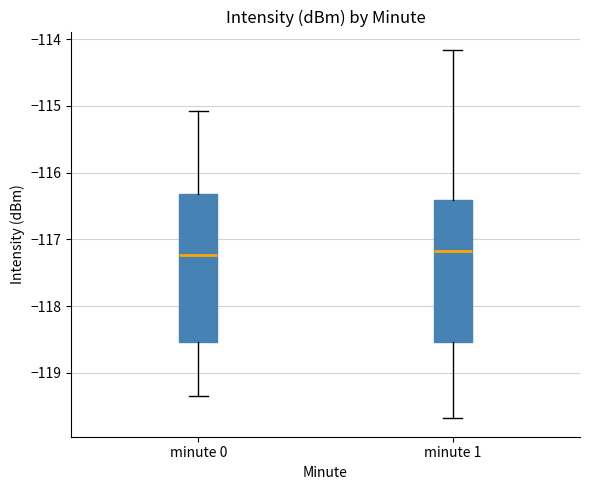

Where does the upper whisker of the box for minute 1 end on the y-axis? The values are not printed on the chart, so give them approximately, as read against the axis.

-114.2